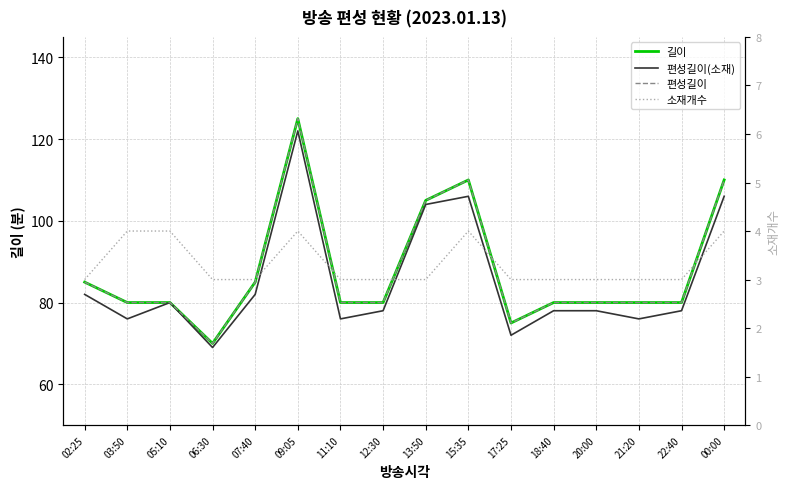

How many data points in 편성길이 are above 80?

6